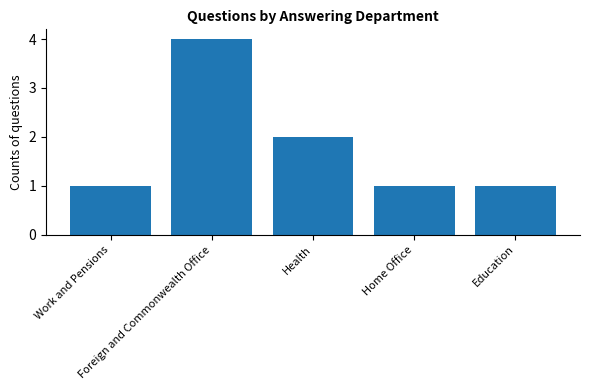

What is the smallest value displayed?

1